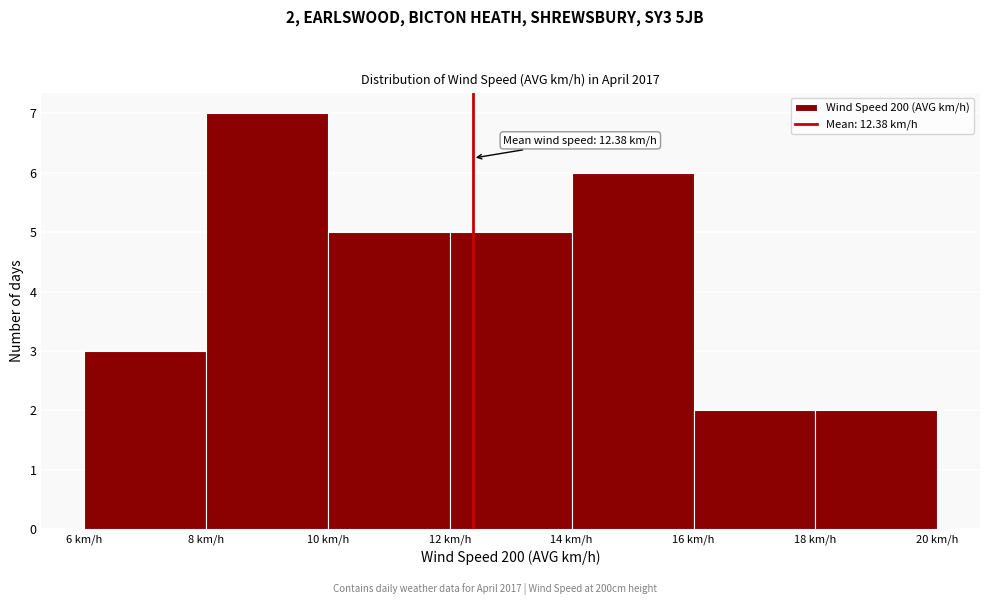

Which range on the x-axis has the tallest bar?

8 to 10